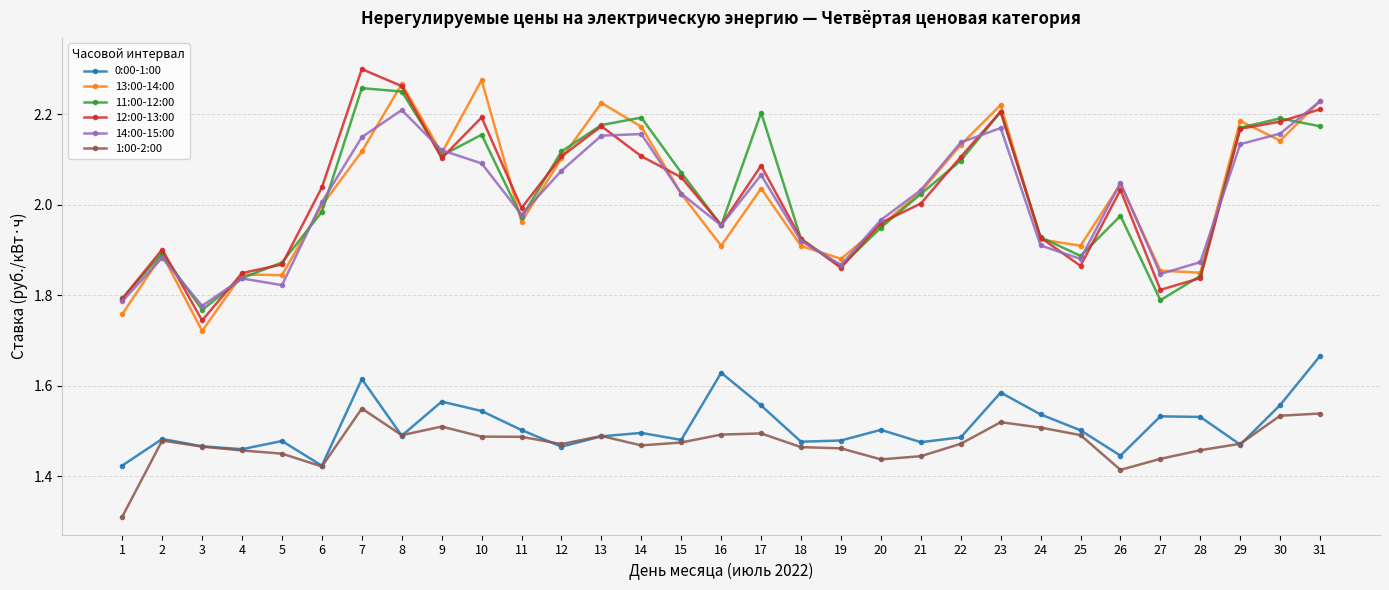

What is the smallest value displayed?

1.3